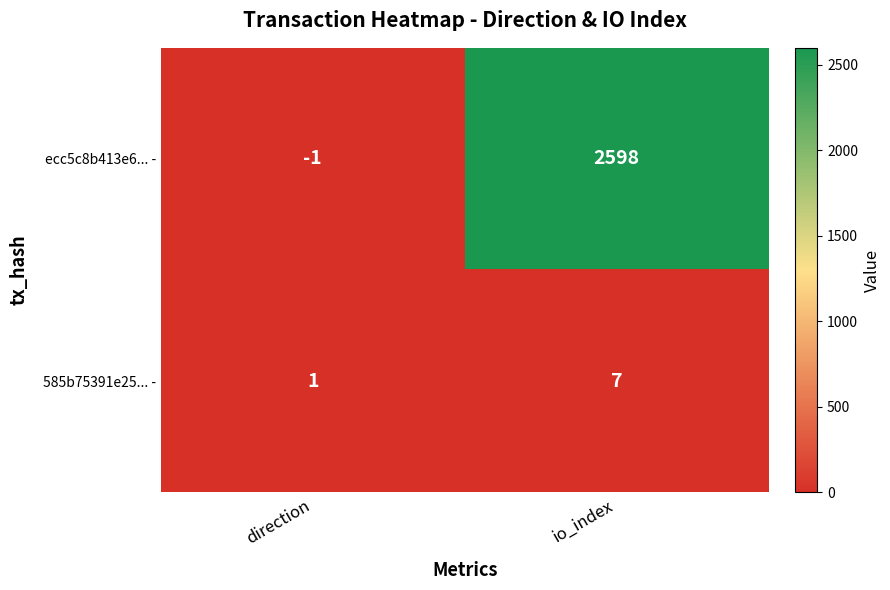

What is the approximate value of 585b75391e25... - at io_index?

7